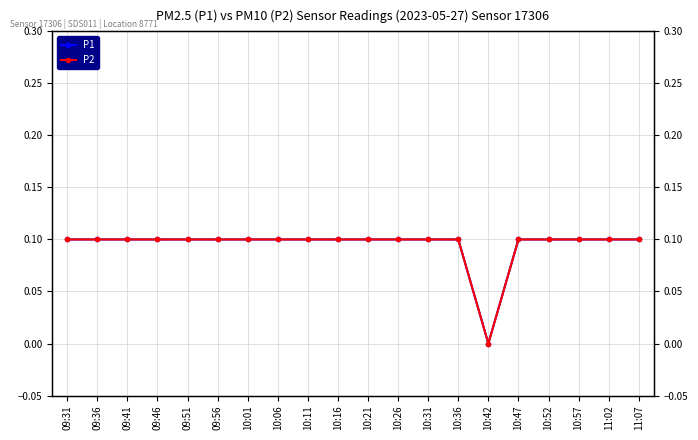

At which category does the chart reach its peak across all series?

09:31